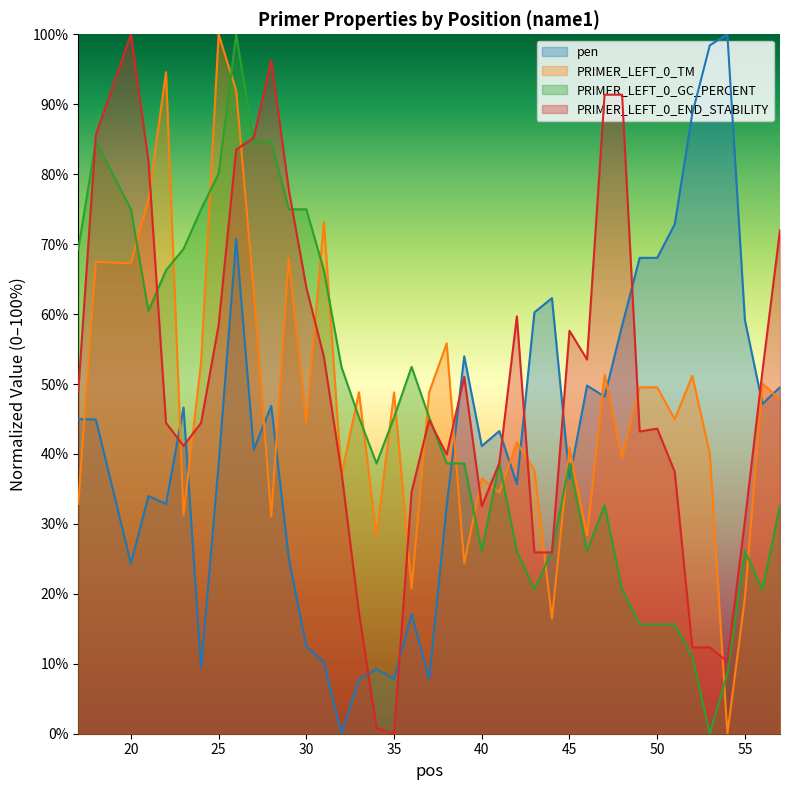

How many distinct data groups are displayed?

4